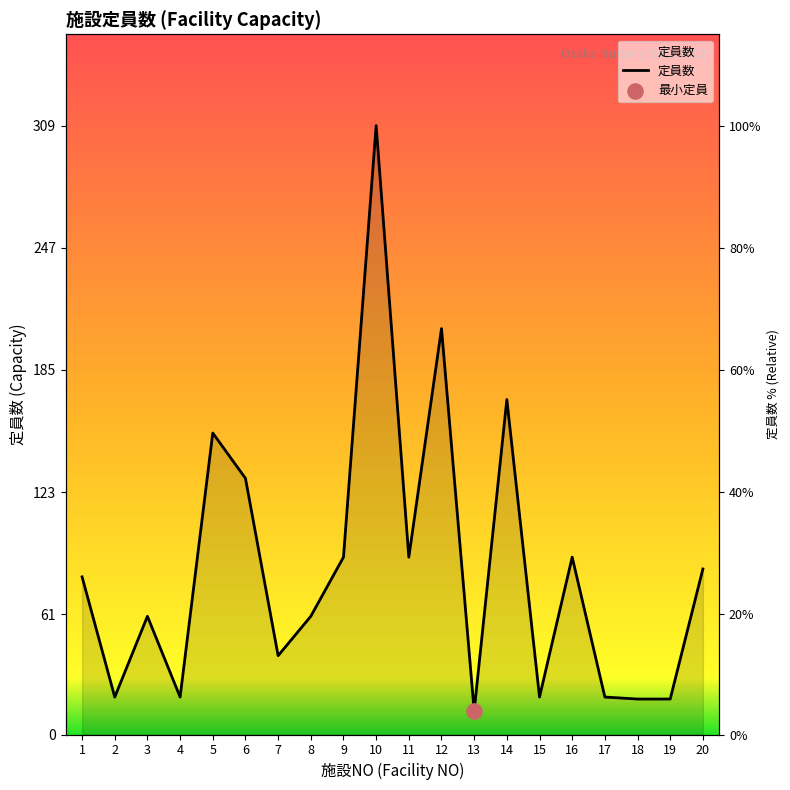

Between 16 and 9, which is larger?

16